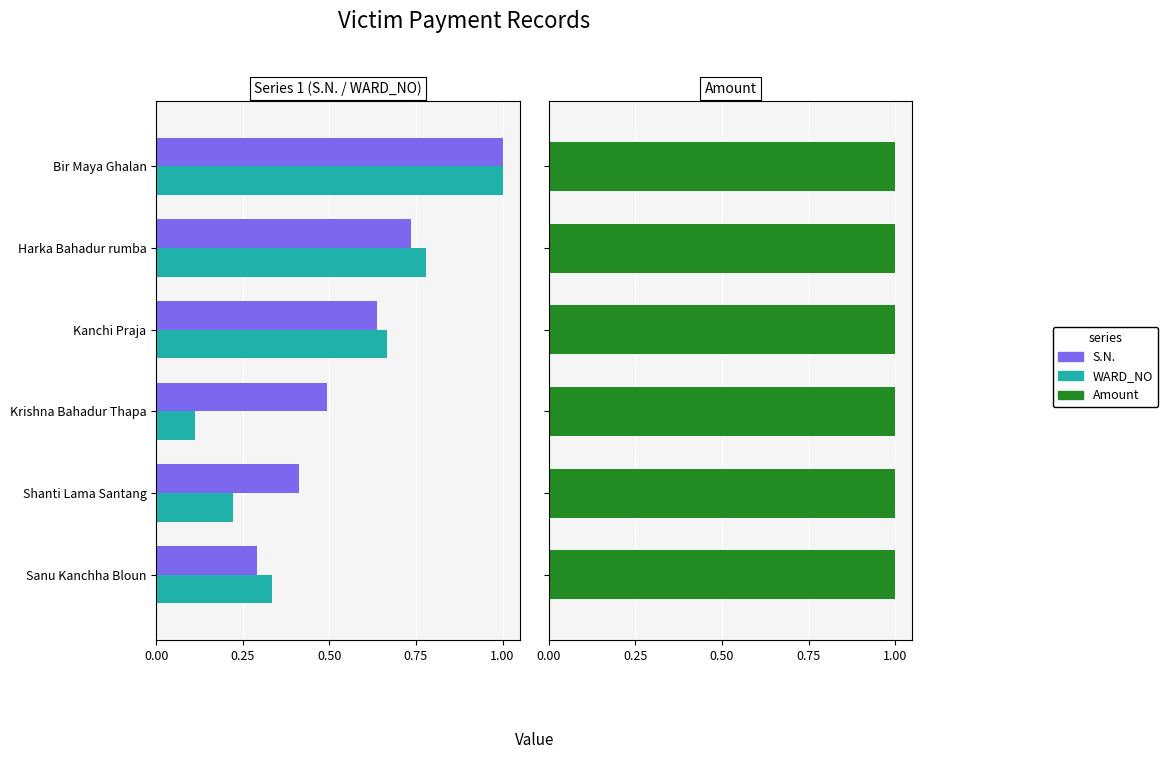

The S.N. series shows 0.4 at 0.25. True or false?

True